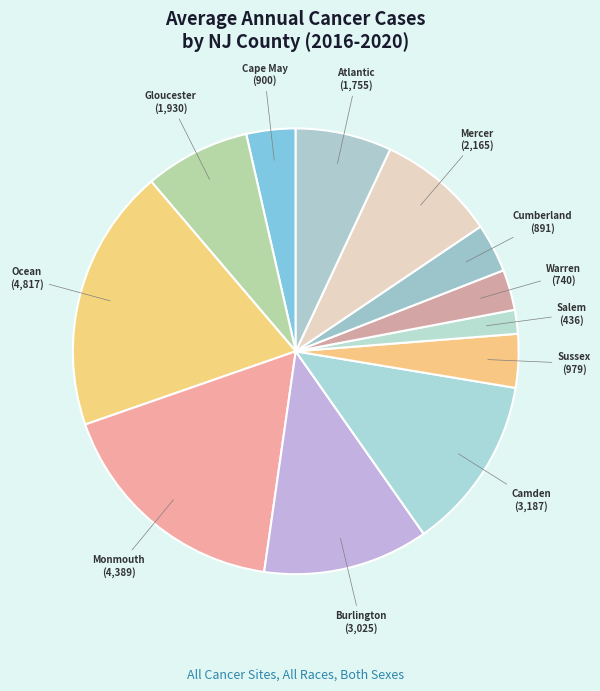

Is it true that Warren is 10% of the pie?

False